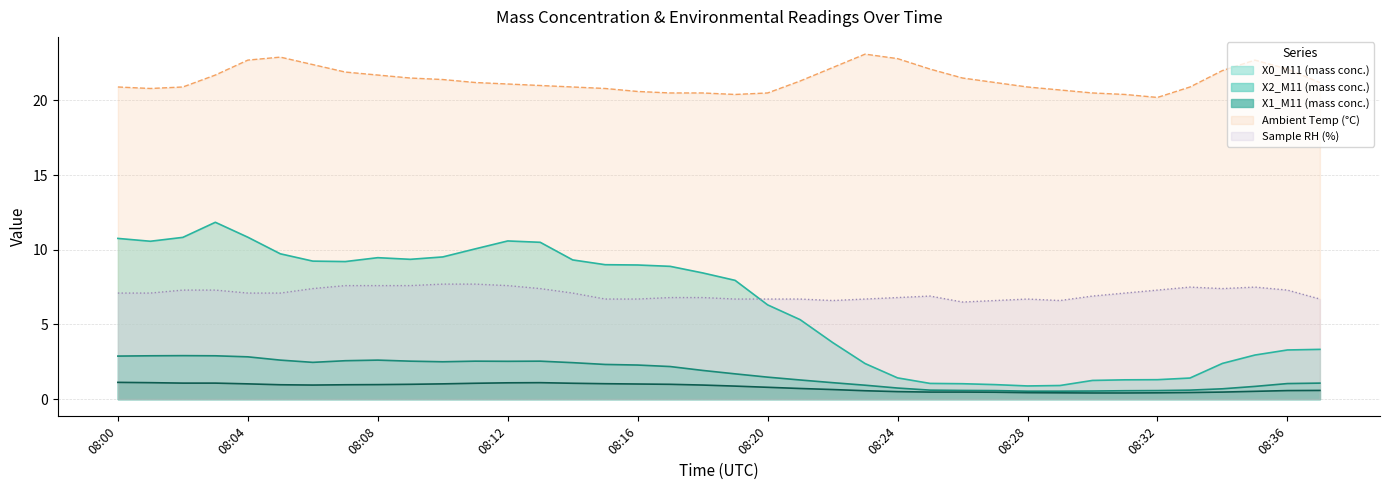

Which has a higher value, 08:31 or 08:26?

08:31